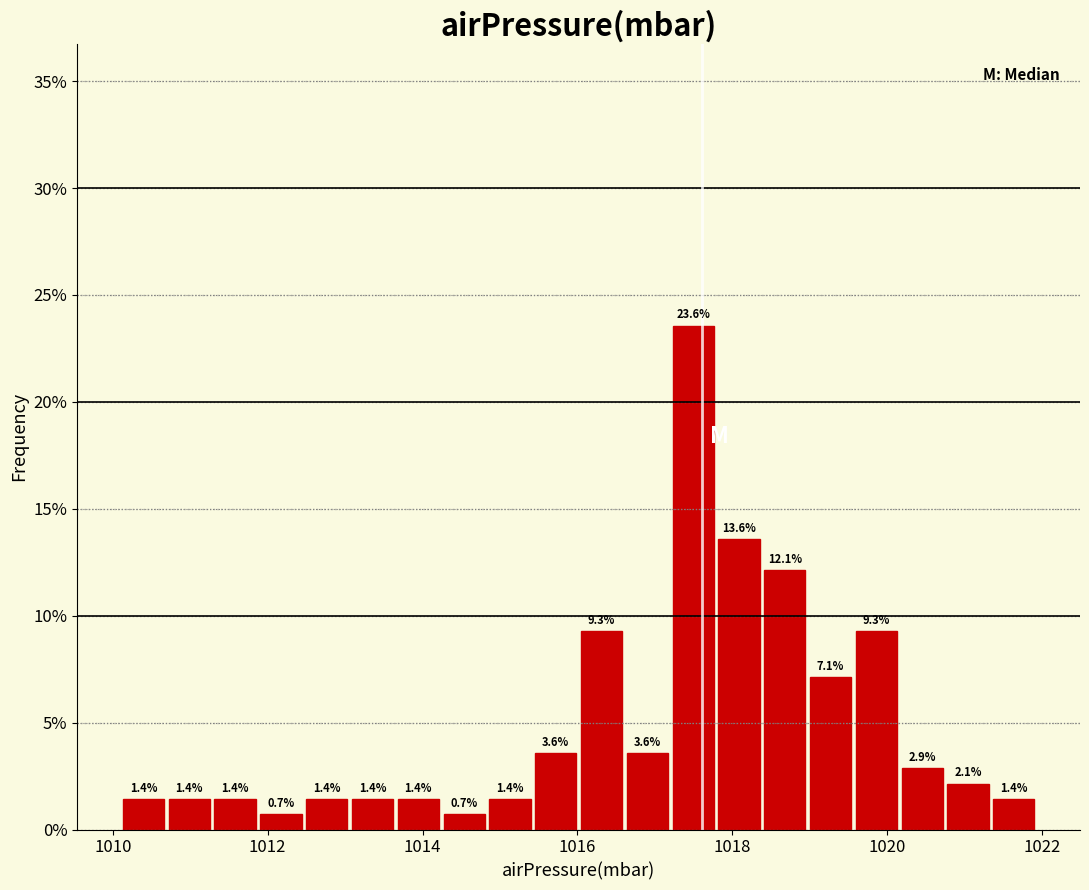

Around what value on the x-axis is the tallest bar? Give the approximate position of its centre, as read against the axis.

1017.4